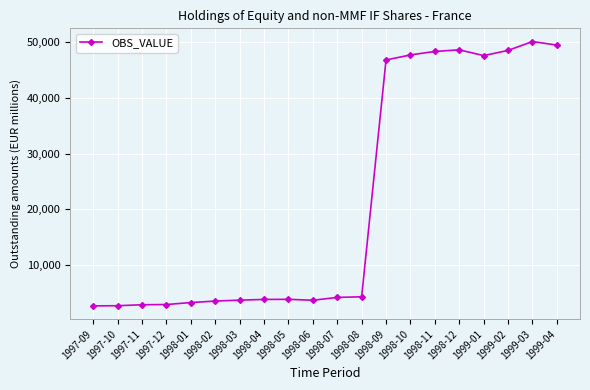

Where is the data nearest to the value 26389?

1998-09